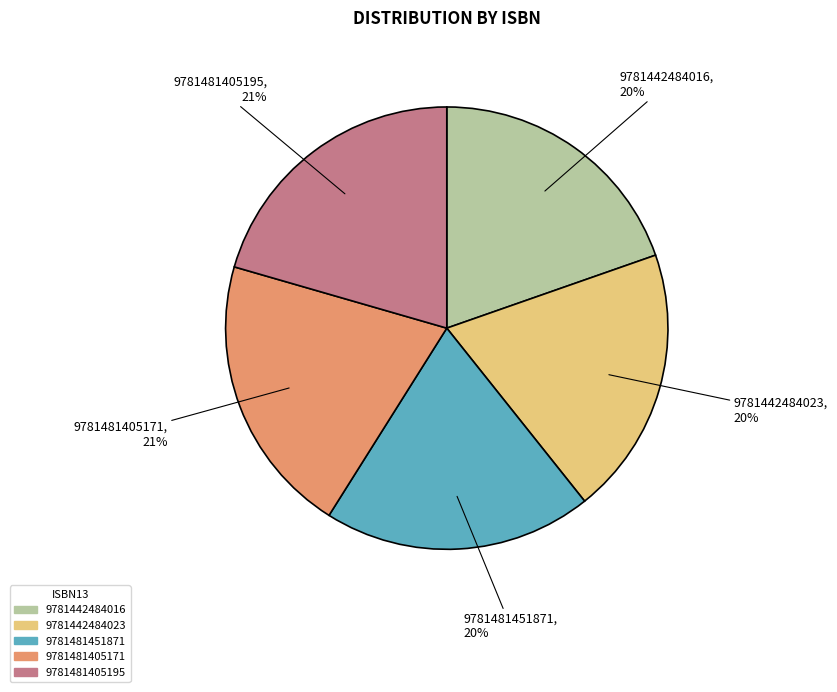

Is the sum of 9781442484016 and 9781442484023 greater than half?

No